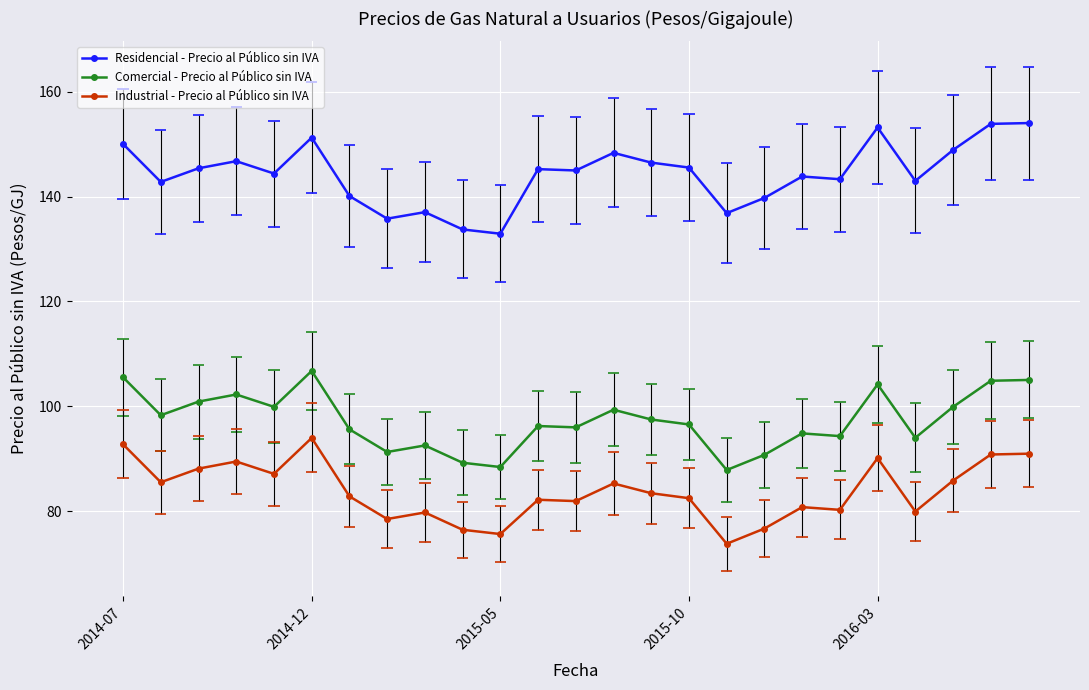

True or false: Residencial - Precio al Público sin IVA has more than 1 points higher than both neighbors.

True